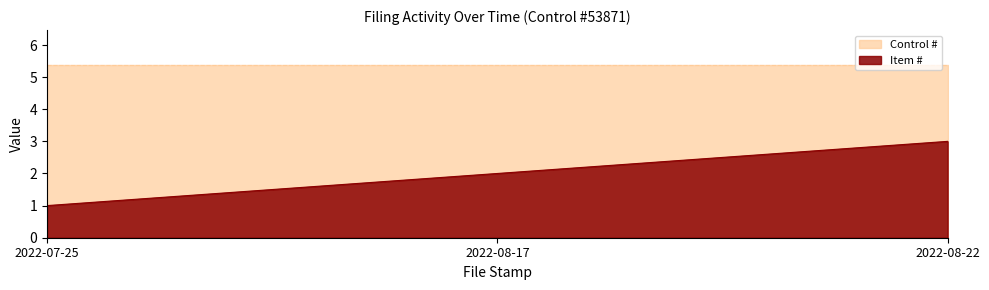

What is the change in value from 2022-07-25 to 2022-08-22?

+2